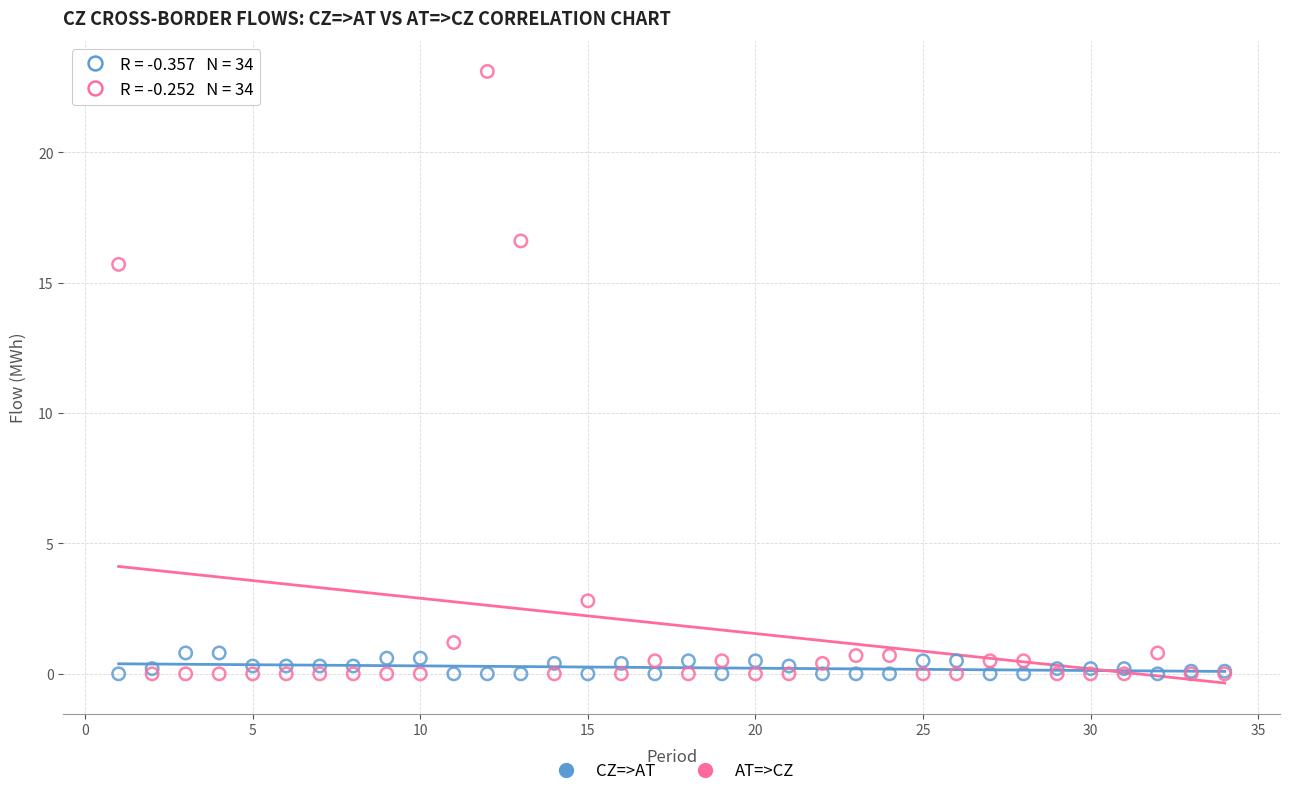

What are all the series names shown in the legend?

CZ=>AT, AT=>CZ